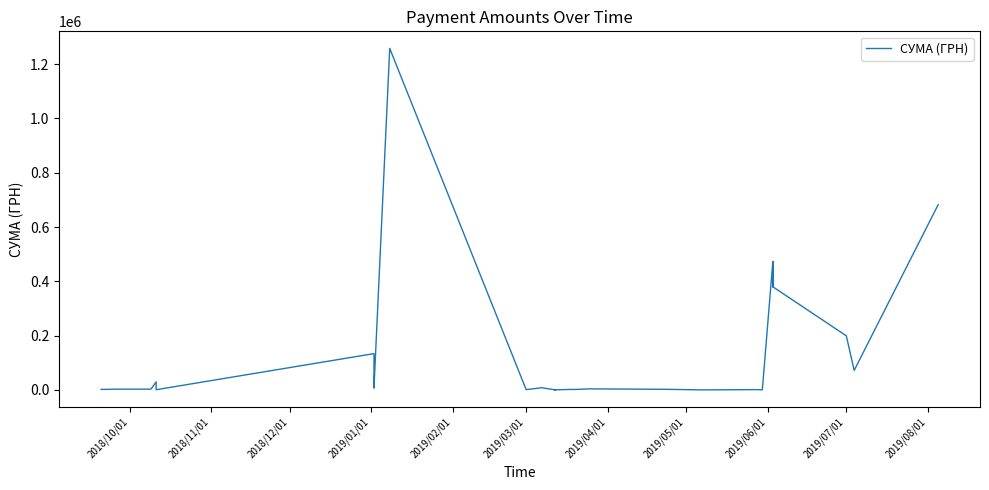

What is the sum of all values?

4138113.3